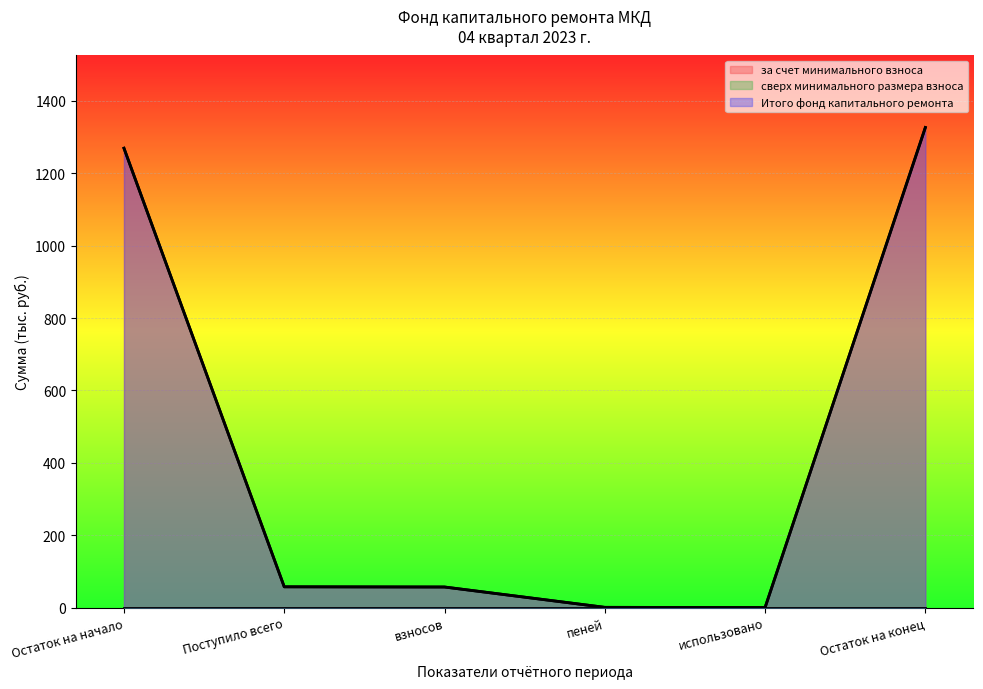

What is the label of the 6th point from the right?

Остаток на начало